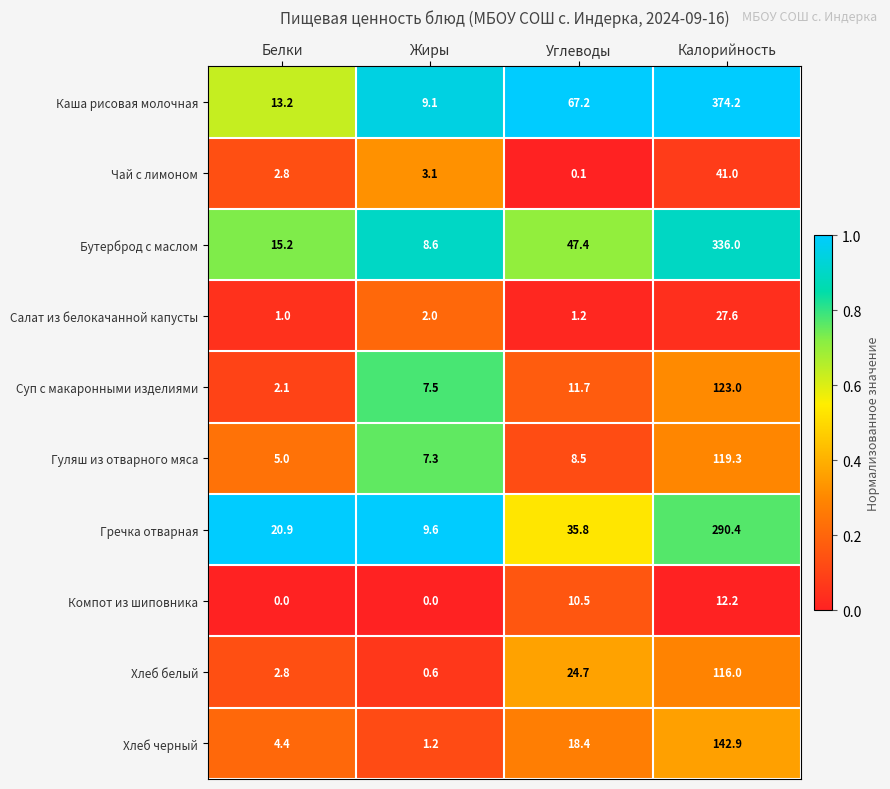

Is it true that Гречка отварная equals 290.4 at Калорийность?

True